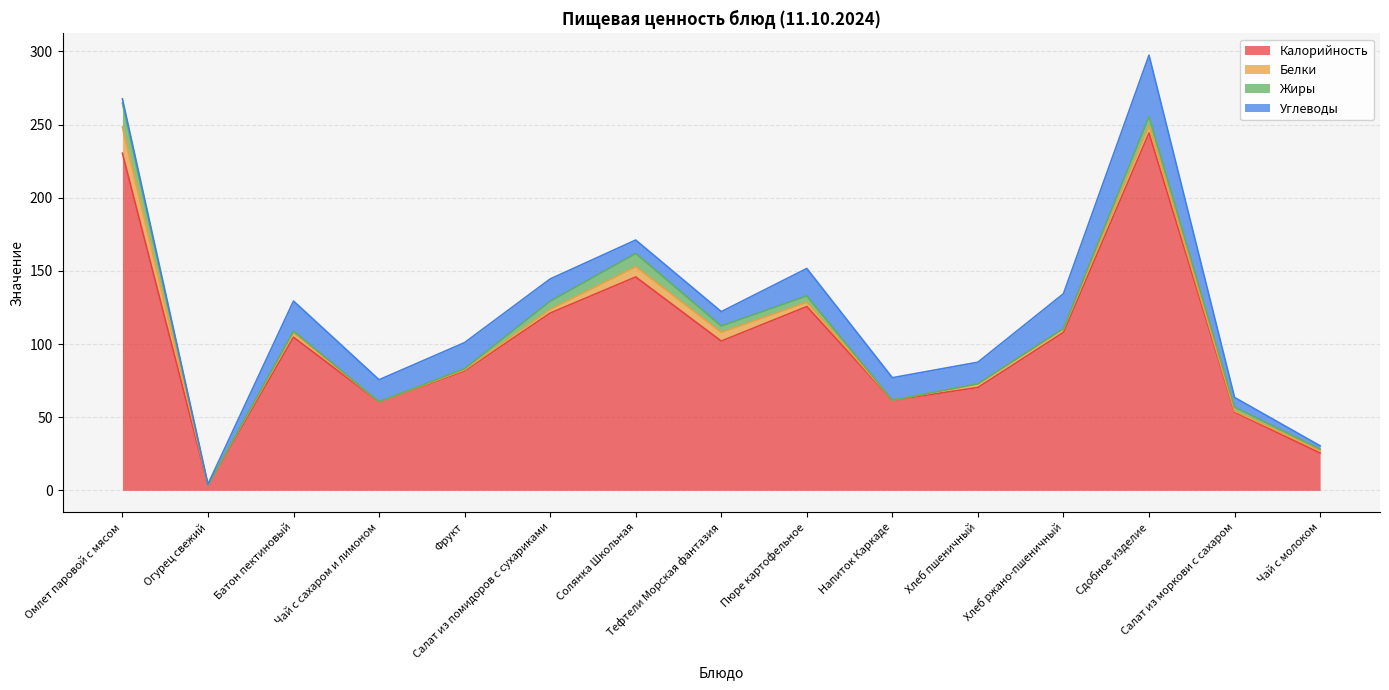

What is the average value of the Калорийность series?

102.6